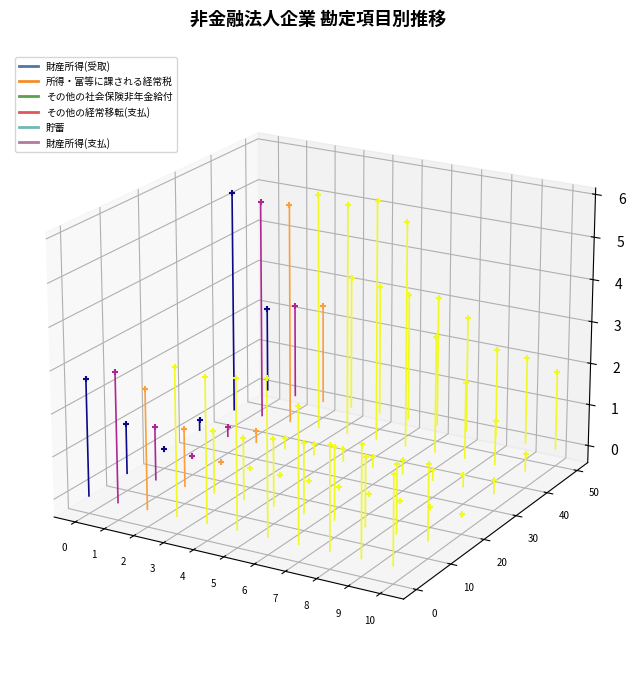

Which series contains the lowest Y value?

財産所得(受取)